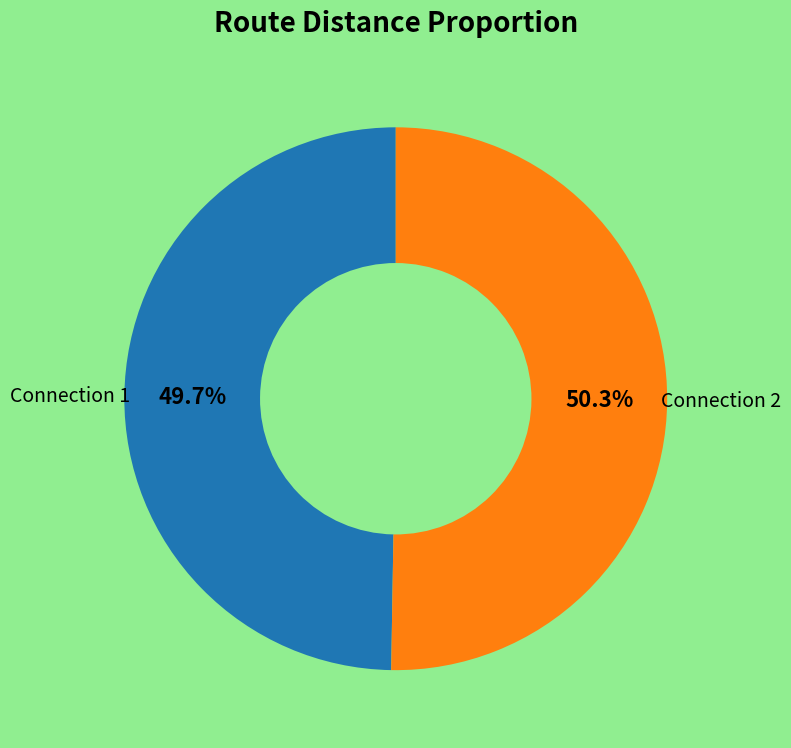

Which slice is the largest?

Connection 2